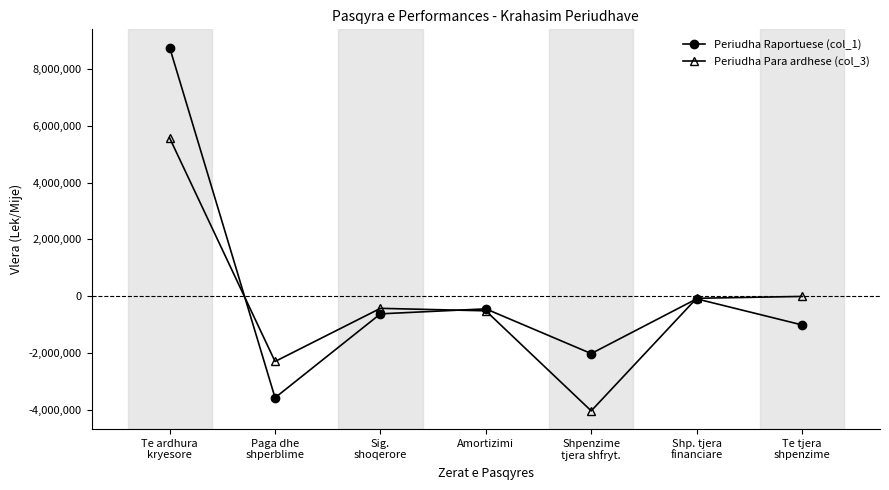

What is the maximum value for Periudha Para ardhese (col_3)?

5561820